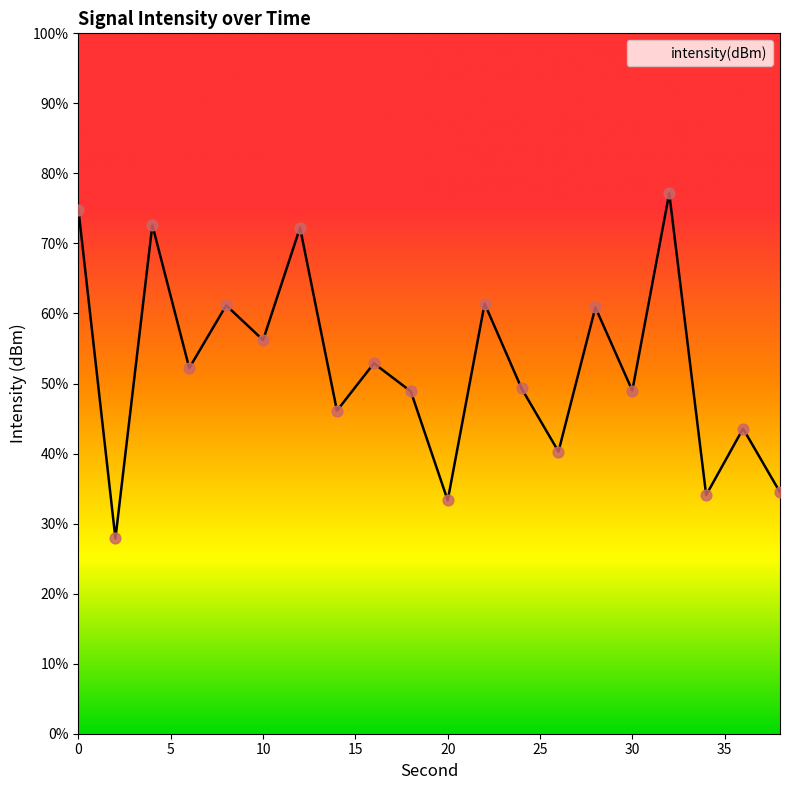

What is the smallest value displayed?

27.9